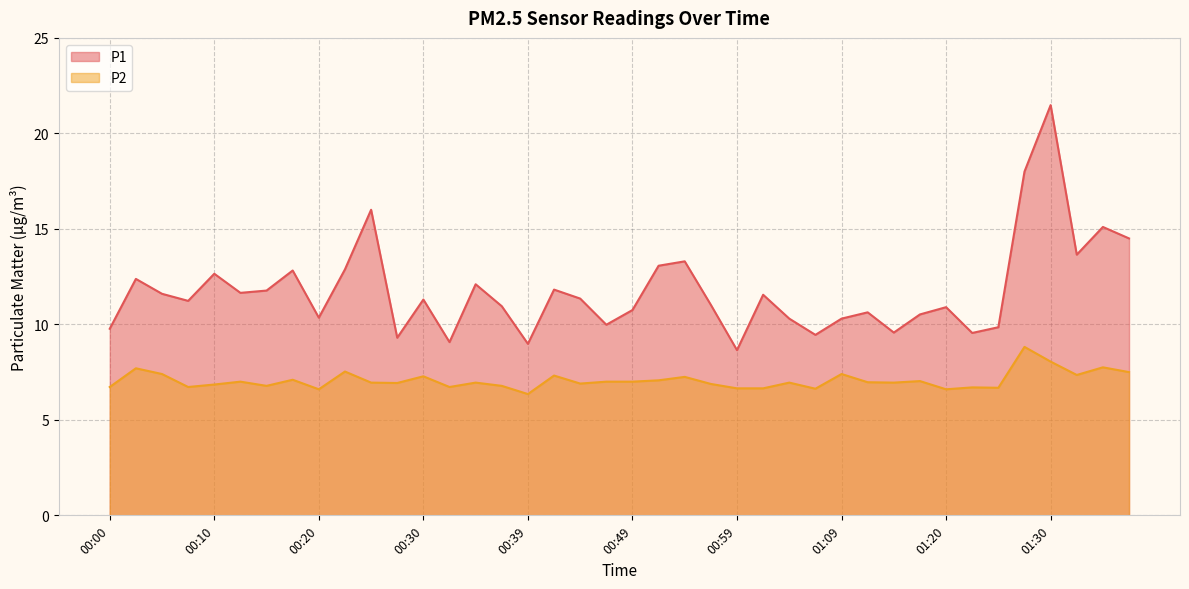

At which label is P1 closest to 15?

01:35